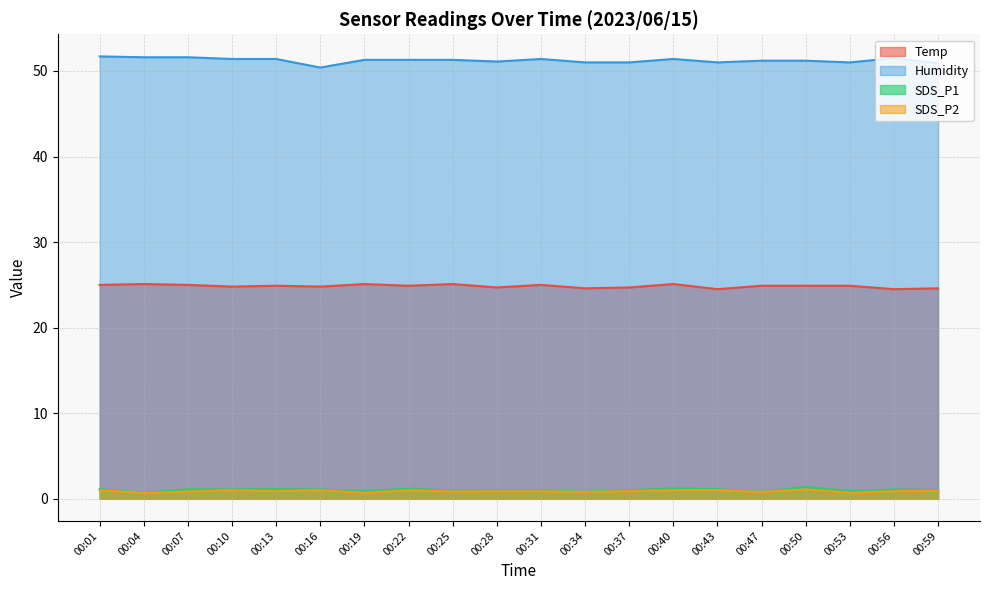

True or false: SDS_P1 has a value of 1.3 at 00:19.

False